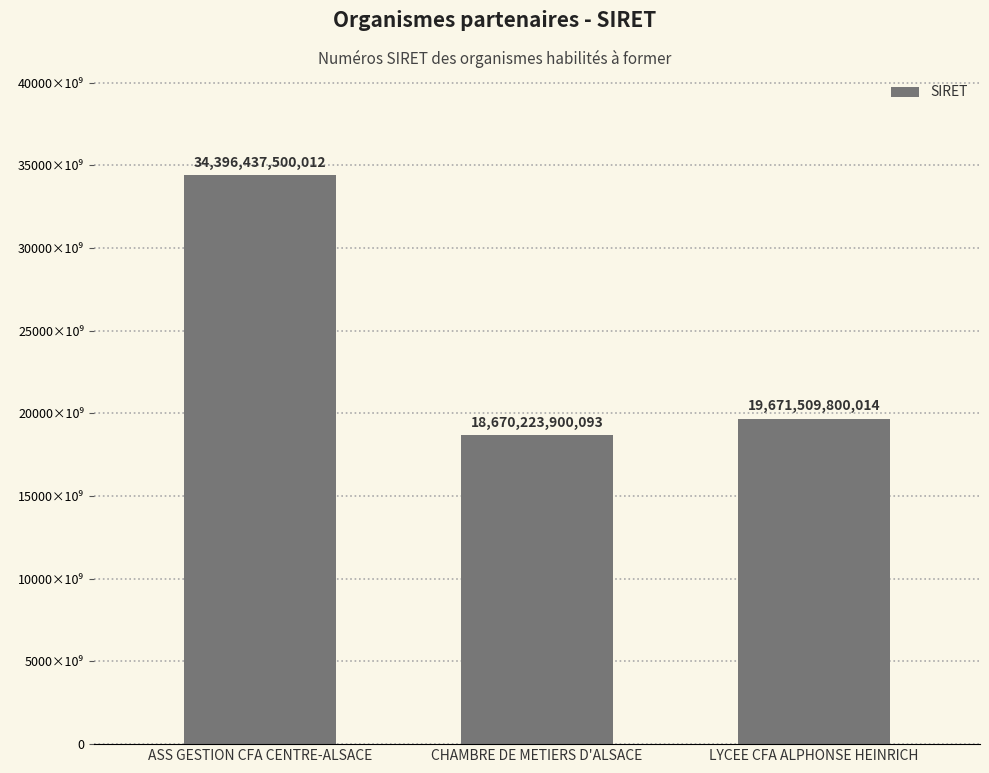

How many bars are there in total?

3